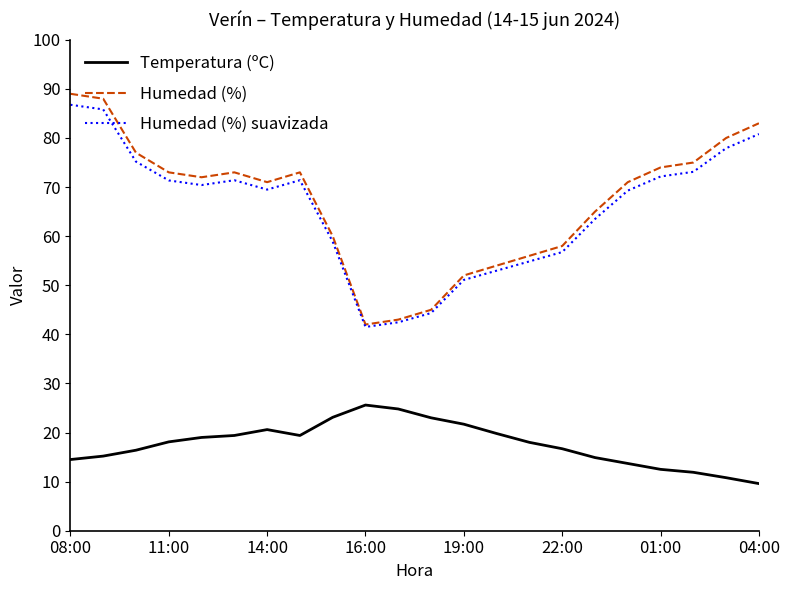

What is the maximum value shown in the chart?

89.0